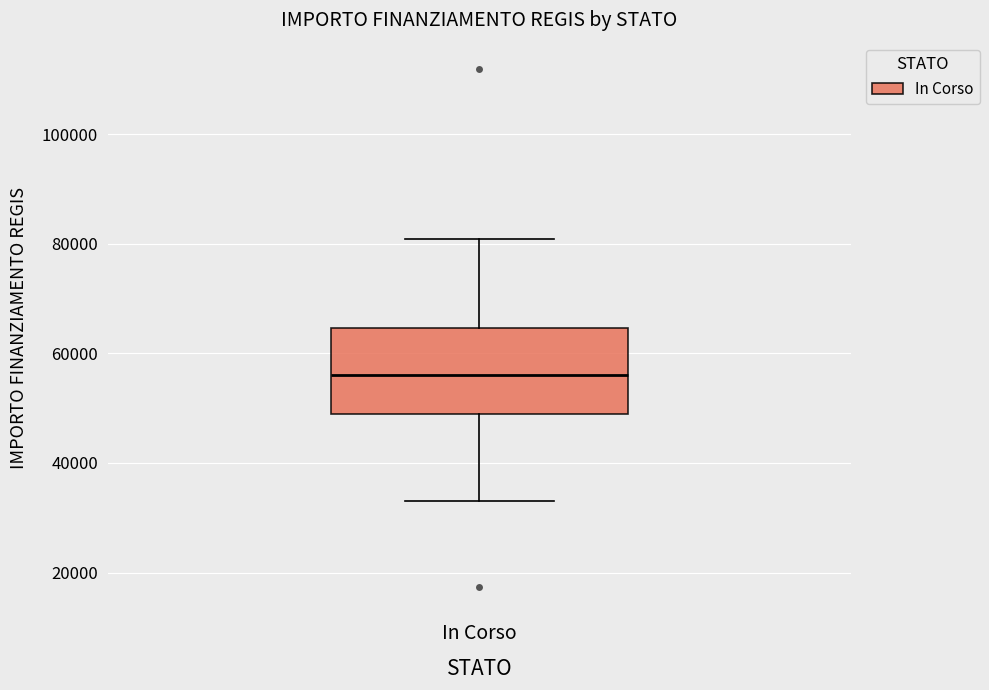

Read this box plot against the y-axis: the position of the median line, the range covered by the box, and the ends of both whiskers. The values are not printed on the chart, so give them approximately, as read against the axis.

median 56000, box 50000 to 64000, whiskers 32000 to 80000